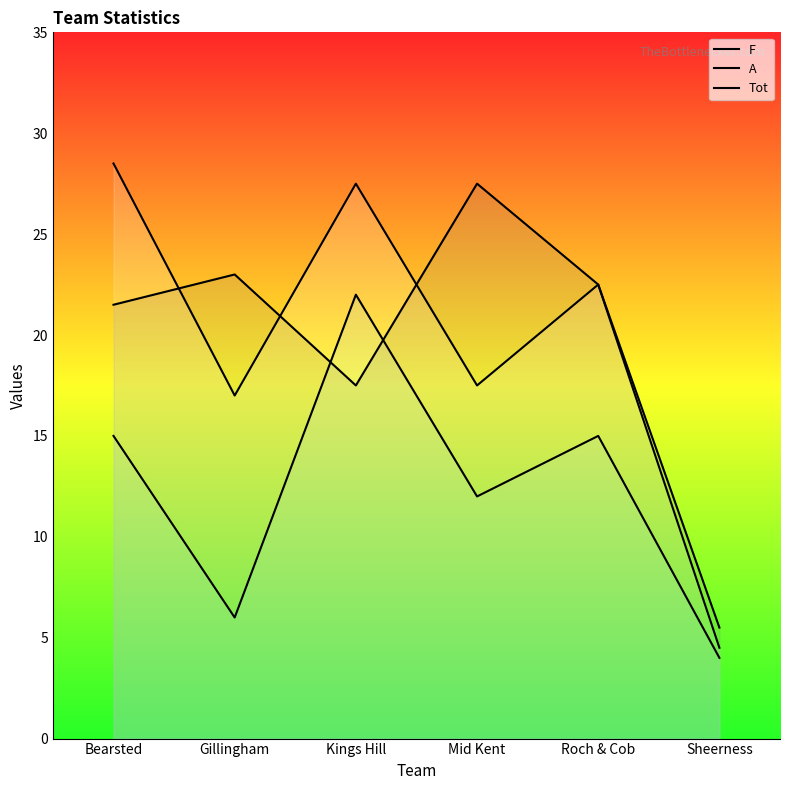

The Tot series shows 4.0 at Sheerness. True or false?

True